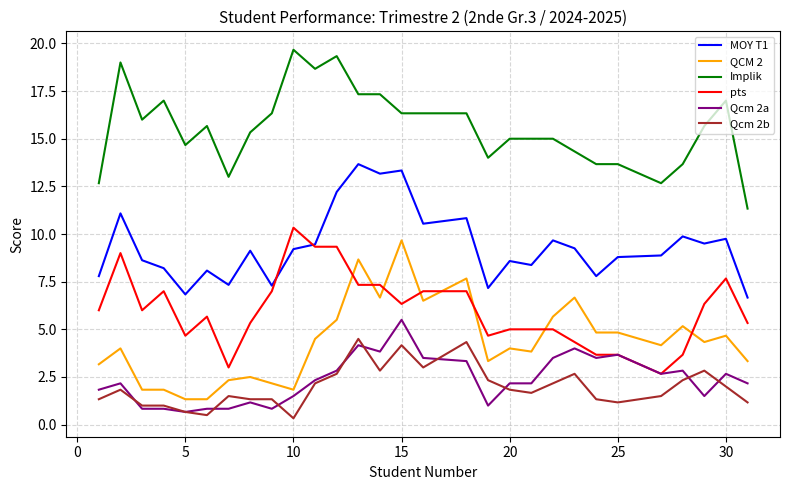

How many lines are shown in the chart?

6